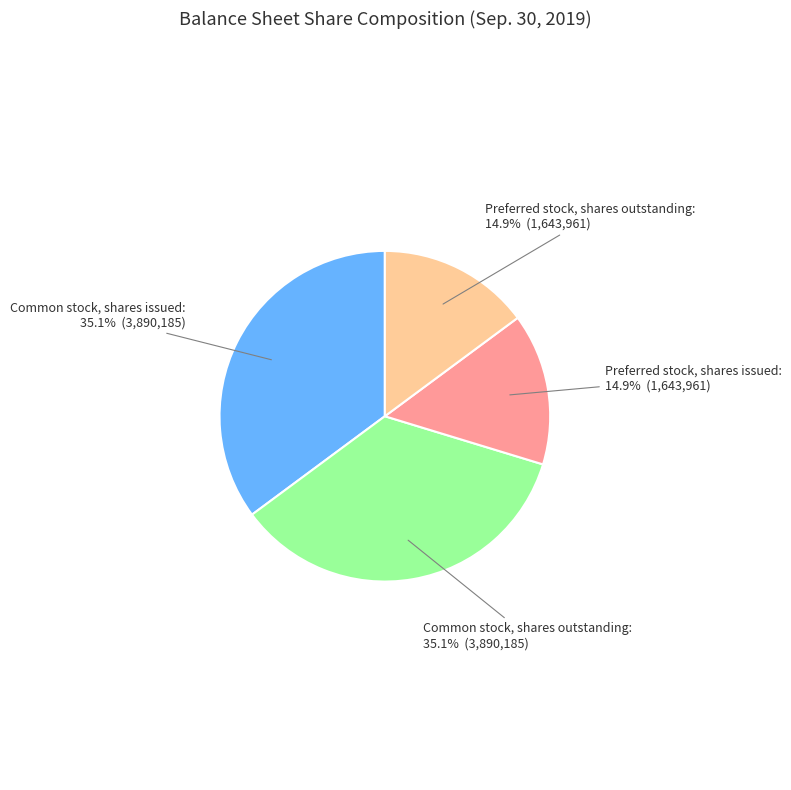

Does Common stock, shares outstanding represent more than half of the total?

No